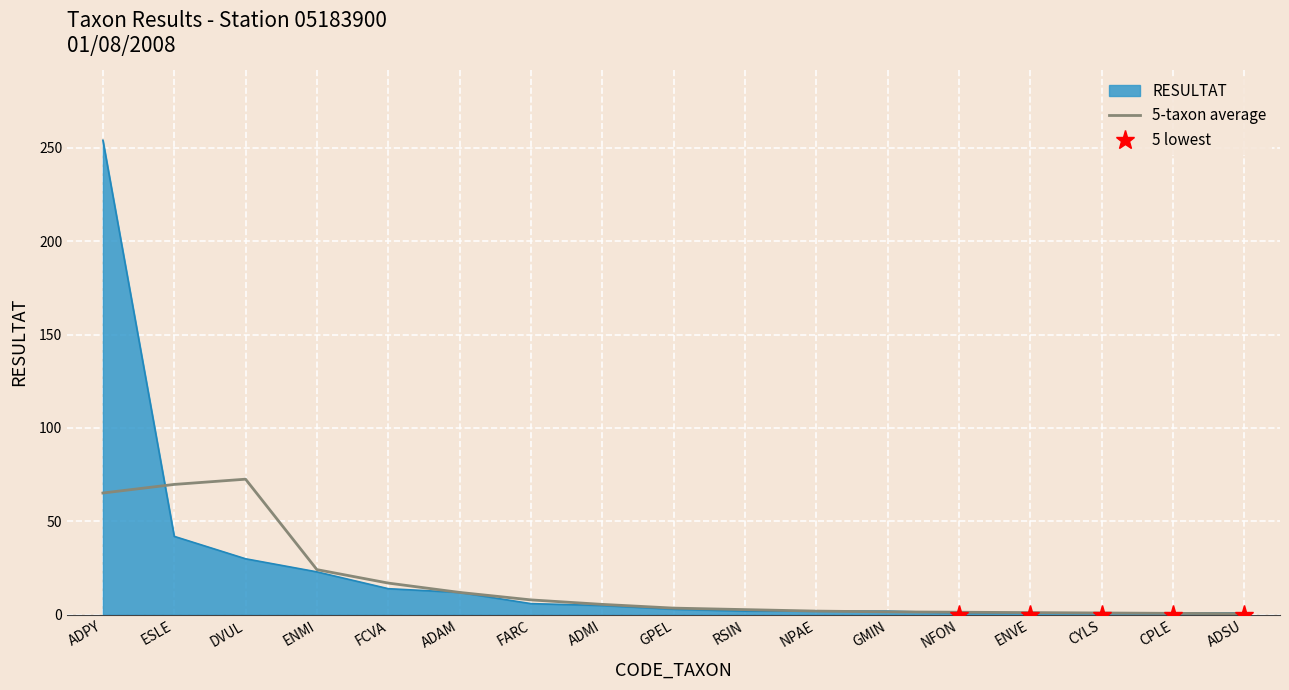

What is the spread (max minus min) of values at FARC?

2.0